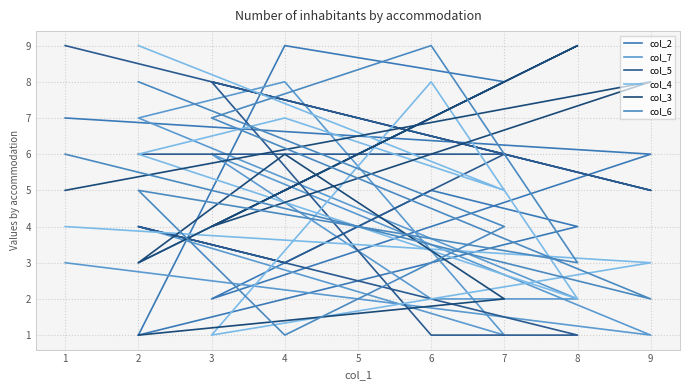

Where does the col_2 series first go above 5?

1